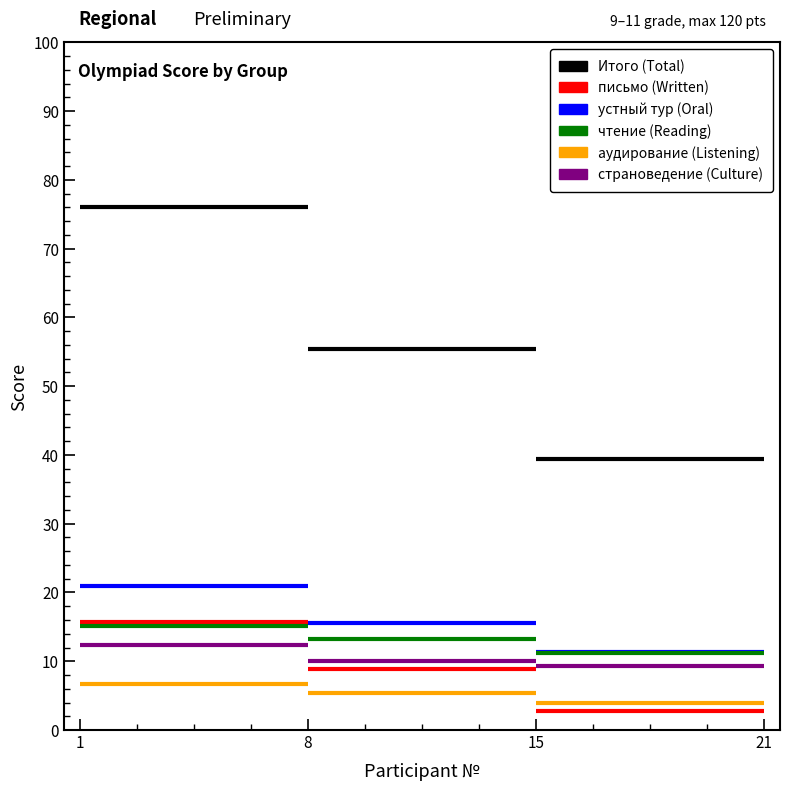

How many lines are shown in the chart?

6